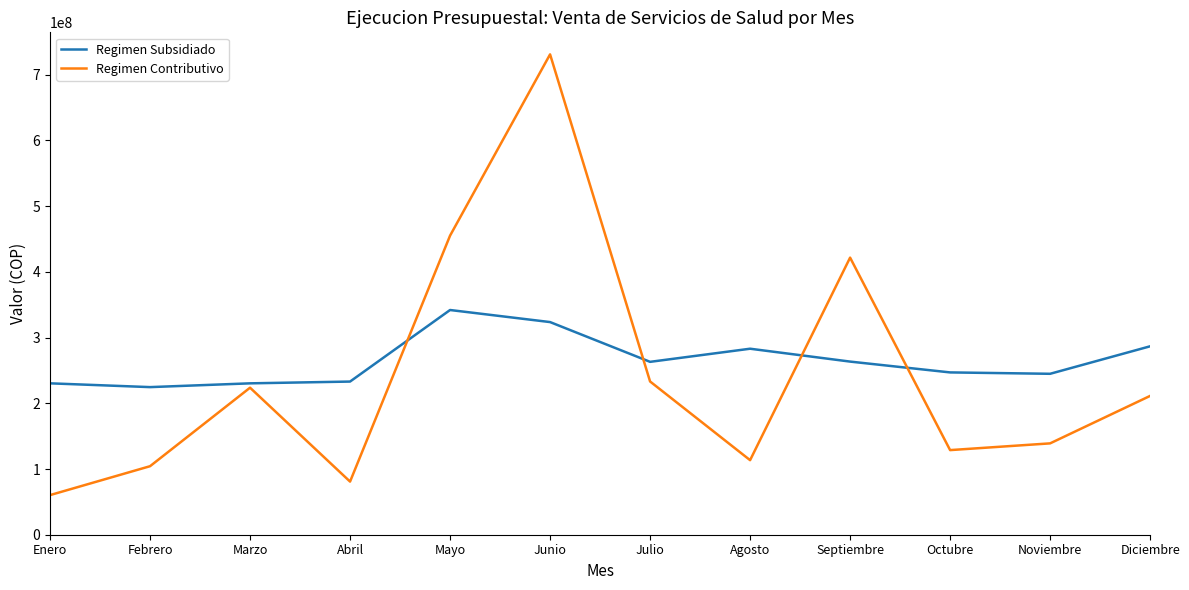

List the series in order of their peak value, highest first.

Regimen Contributivo, Regimen Subsidiado